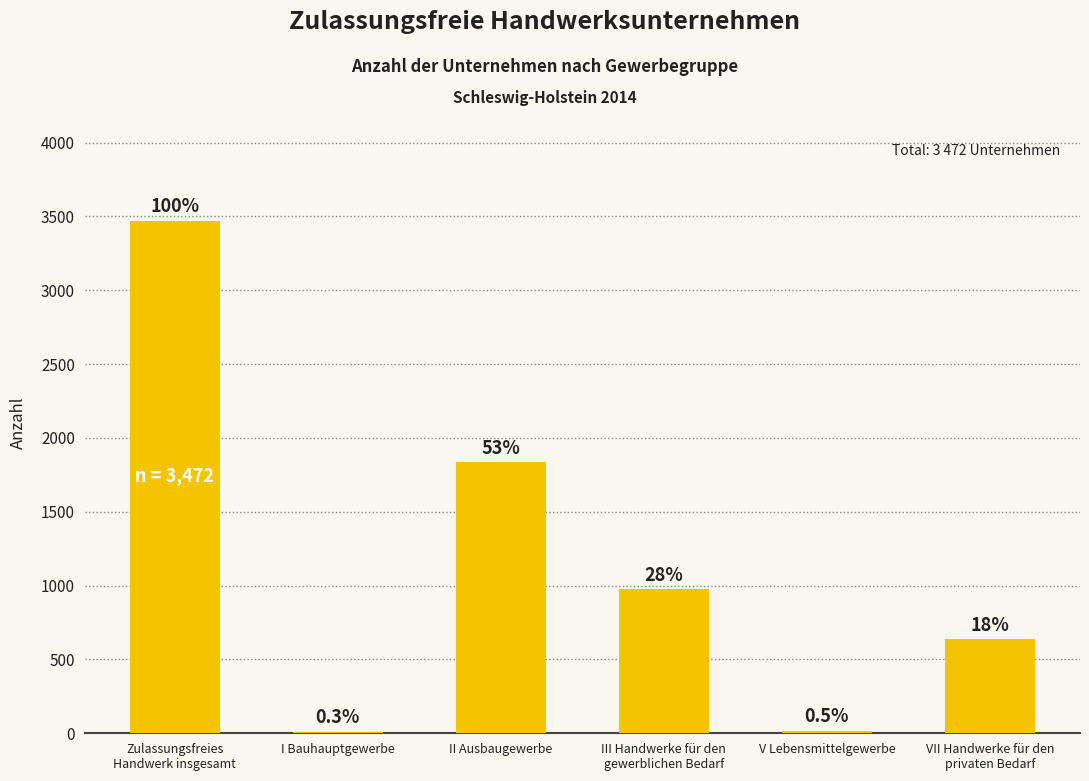

What is the difference between the maximum and minimum values?

3461